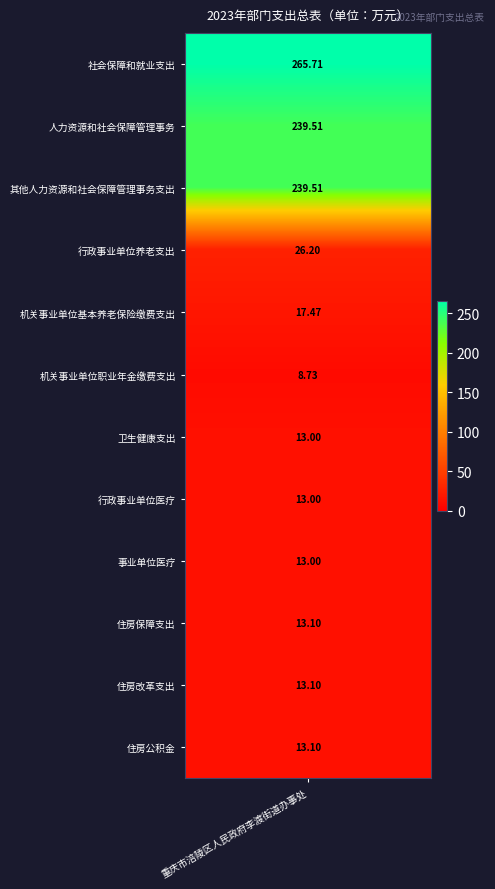

Between 机关事业单位职业年金缴费支出 and 行政事业单位医疗, which is larger?

行政事业单位医疗